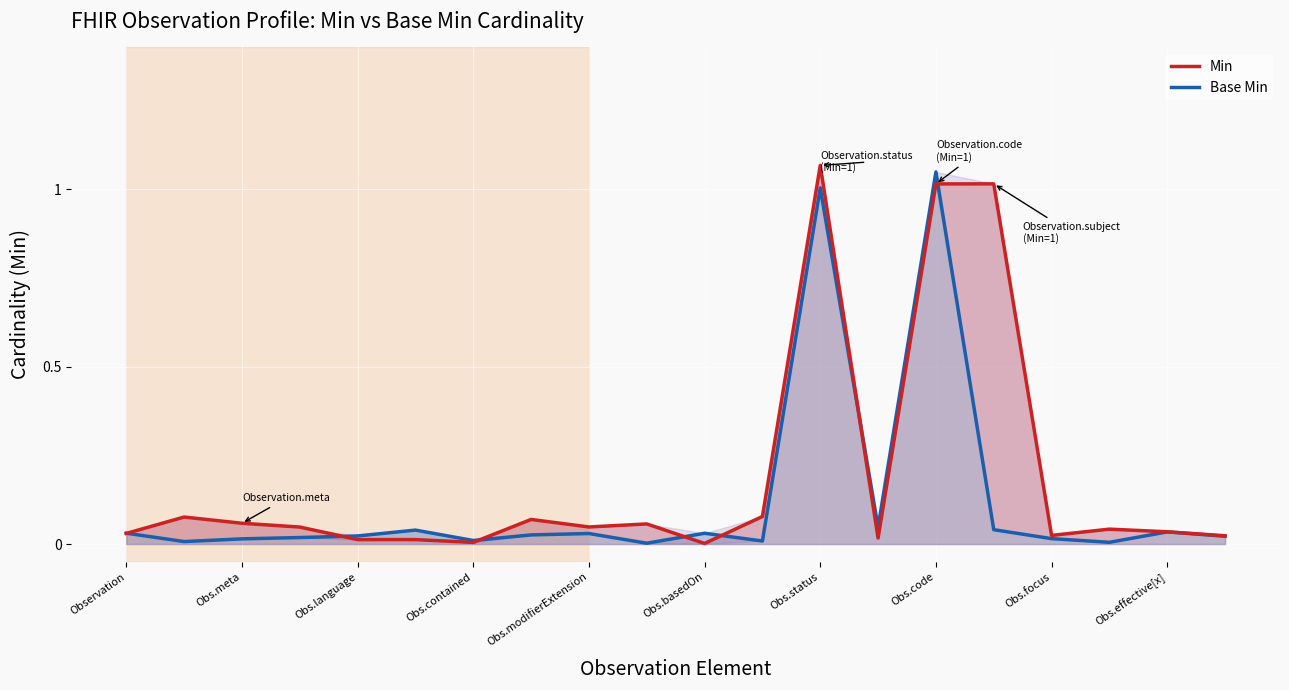

True or false: Base Min has a value of 0.0 at Obs.effective[x].

False